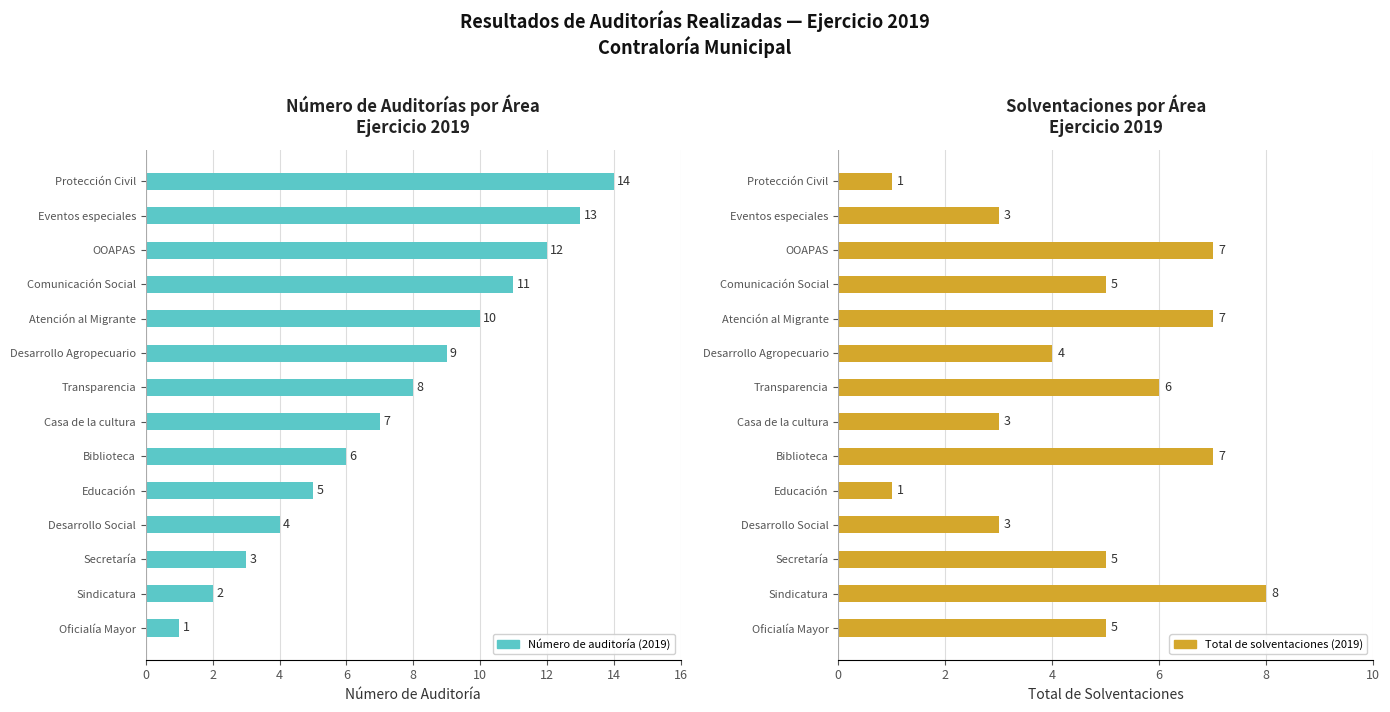

Rank the series at Eventos especiales from highest to lowest value.

Número de auditoría (2019), Total de solventaciones (2019)